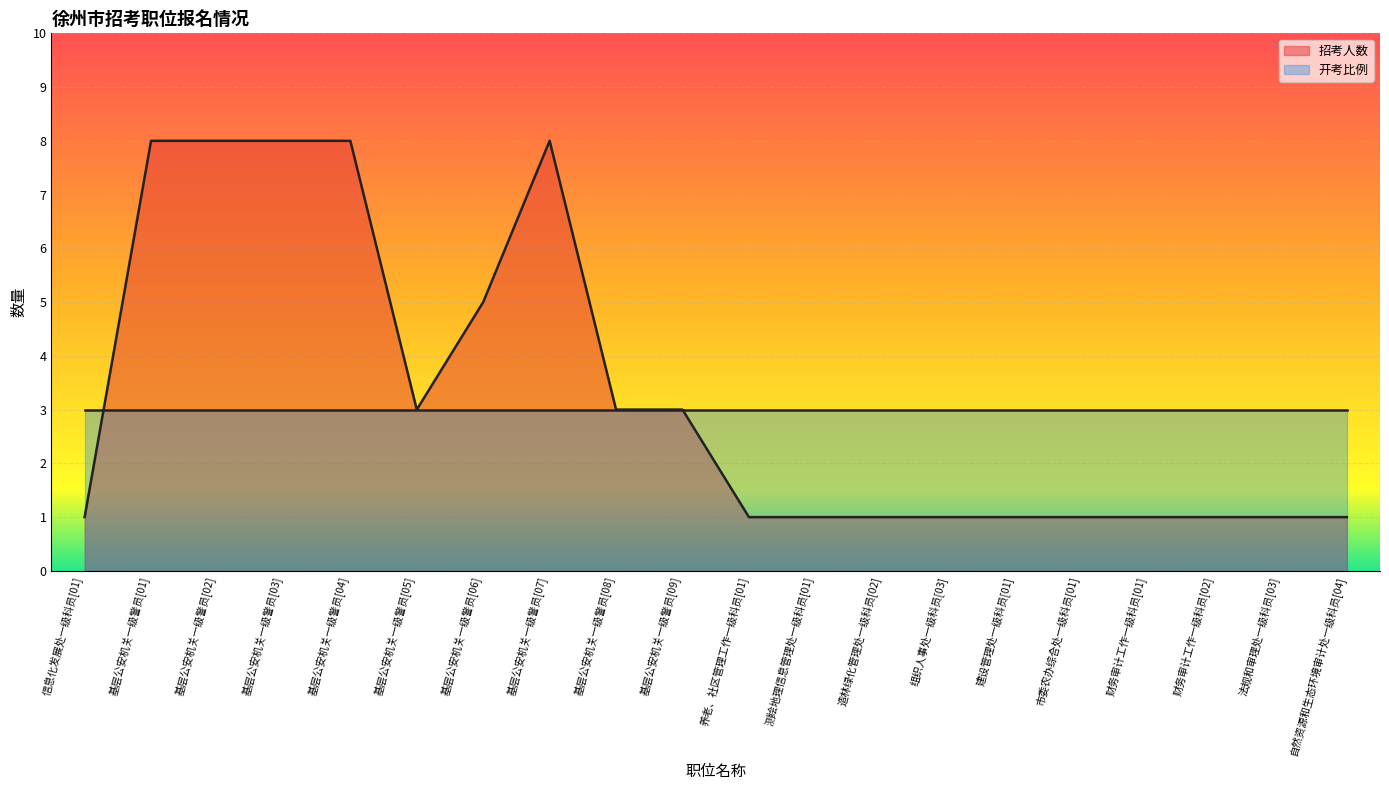

How many interior local peaks (higher than both neighbors) does the data have?

1